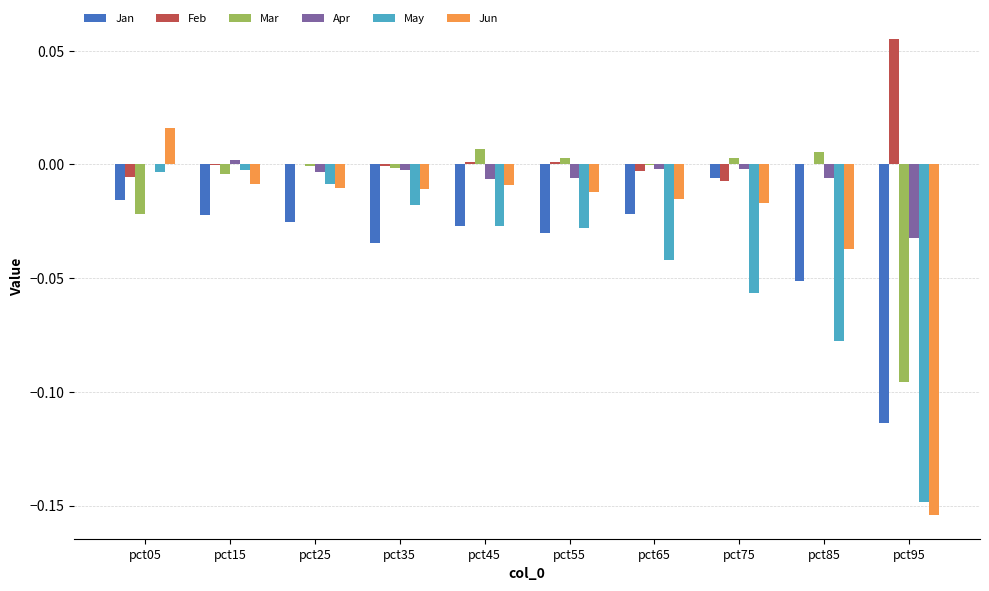

What is the total value across all series at pct95?

-0.5